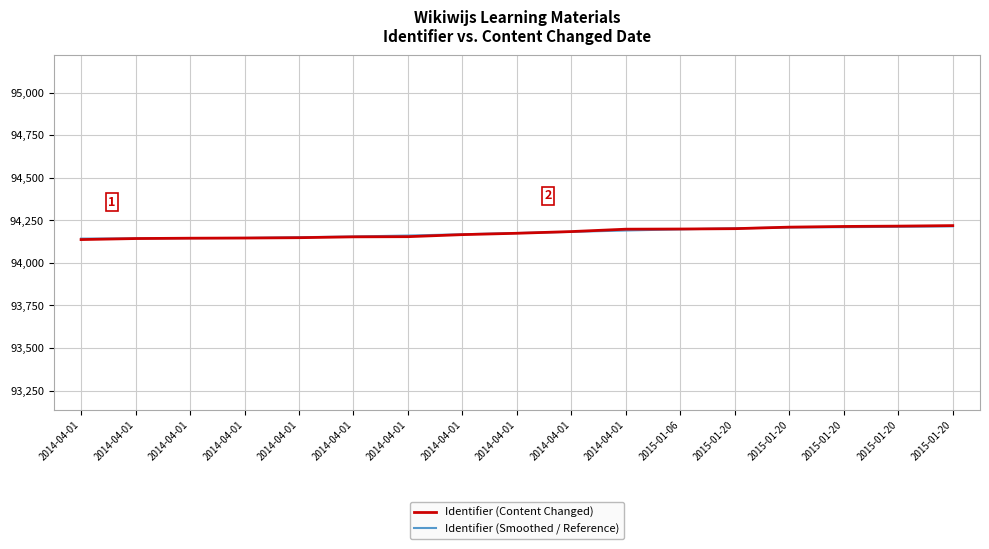

Is it true that Identifier (Content Changed) equals 163921.9 at 2014-04-01?

False